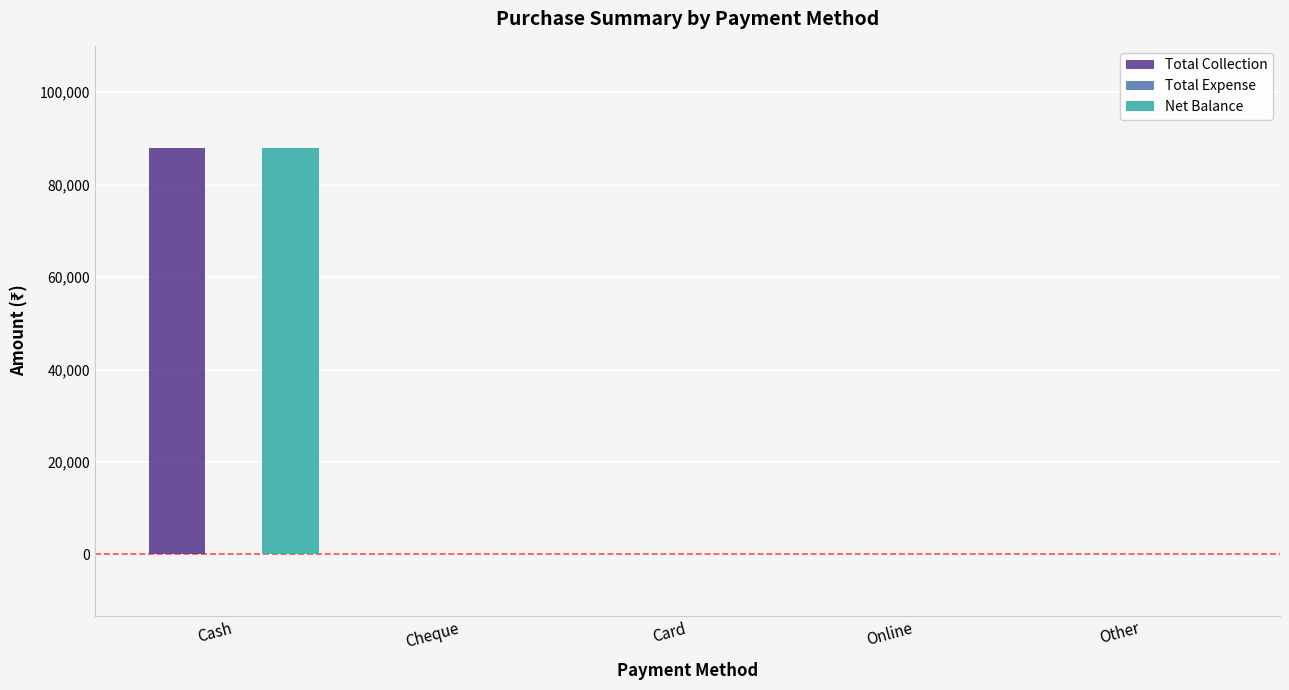

Are the bars grouped side by side (vs. stacked)?

Yes